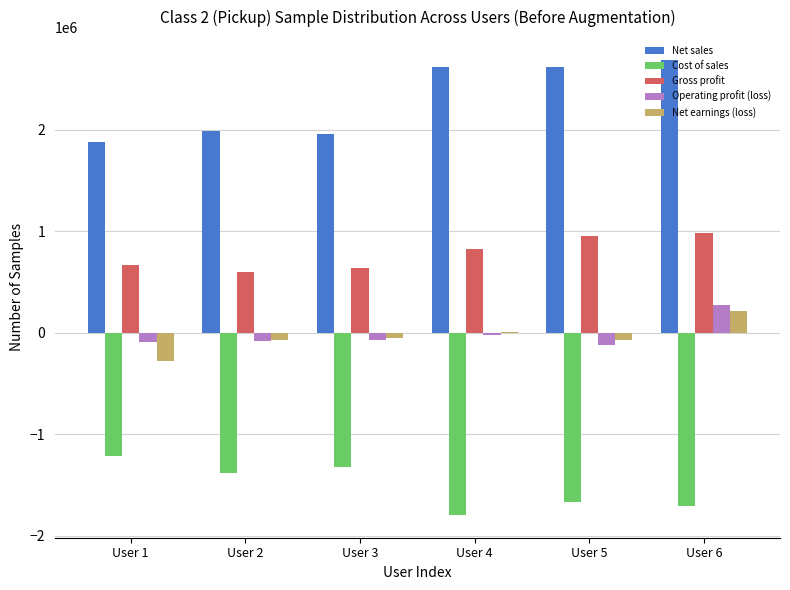

At which label does Cost of sales reach its peak?

User 1